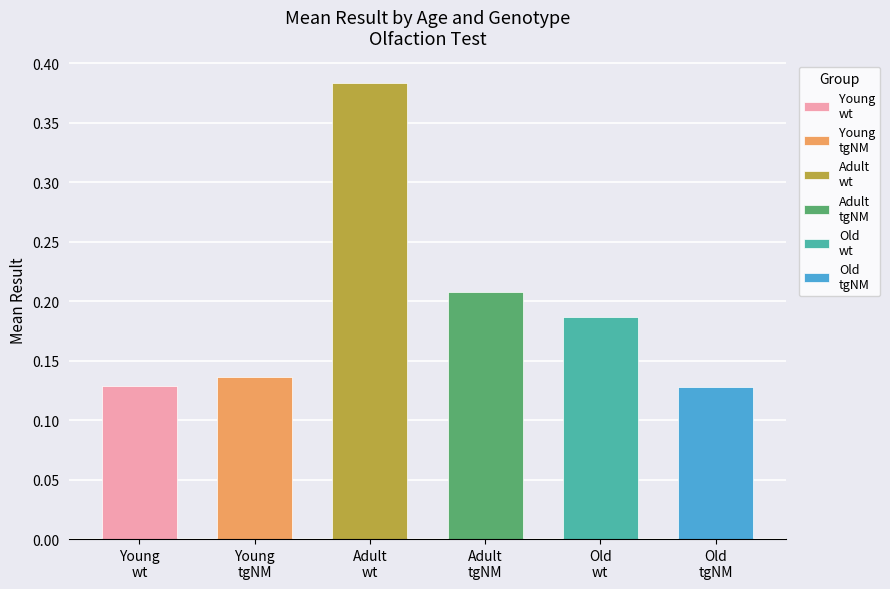

What is the sum of all values?

1.2